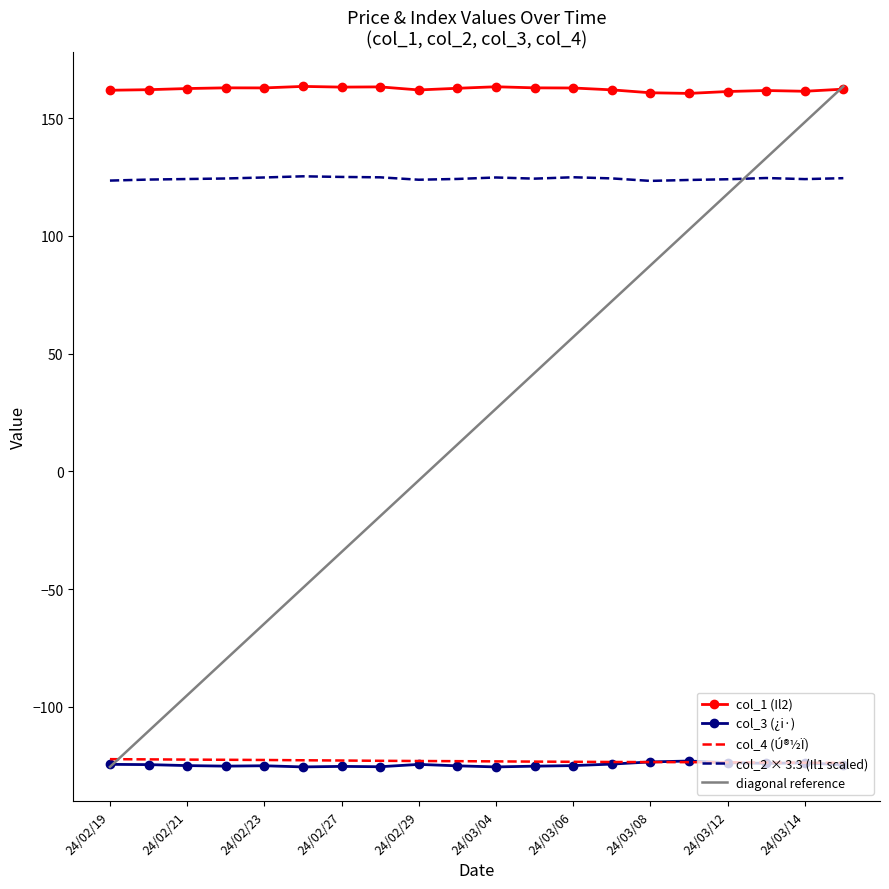

Which series has the largest range (max minus min)?

col_1